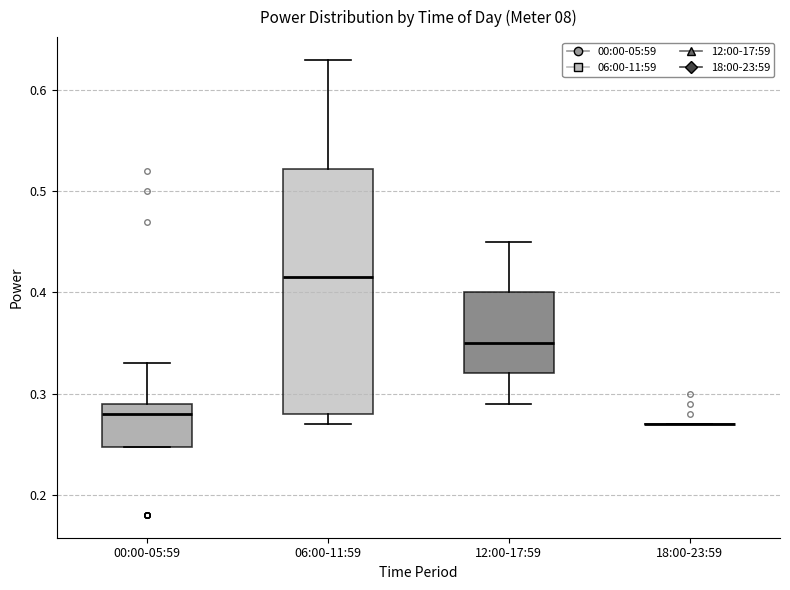

Reading left to right, read every box against the y-axis: the position of its median line, the range the box covers, and the ends of its whiskers. The values are not printed on the chart, so give them approximately, as read against the axis.

00:00-05:59: median 0.28, box 0.25 to 0.29, whiskers 0.25 to 0.33
06:00-11:59: median 0.42, box 0.28 to 0.52, whiskers 0.27 to 0.63
12:00-17:59: median 0.35, box 0.32 to 0.40, whiskers 0.29 to 0.45
18:00-23:59: box collapsed to a line at 0.27, whiskers 0.27 to 0.27